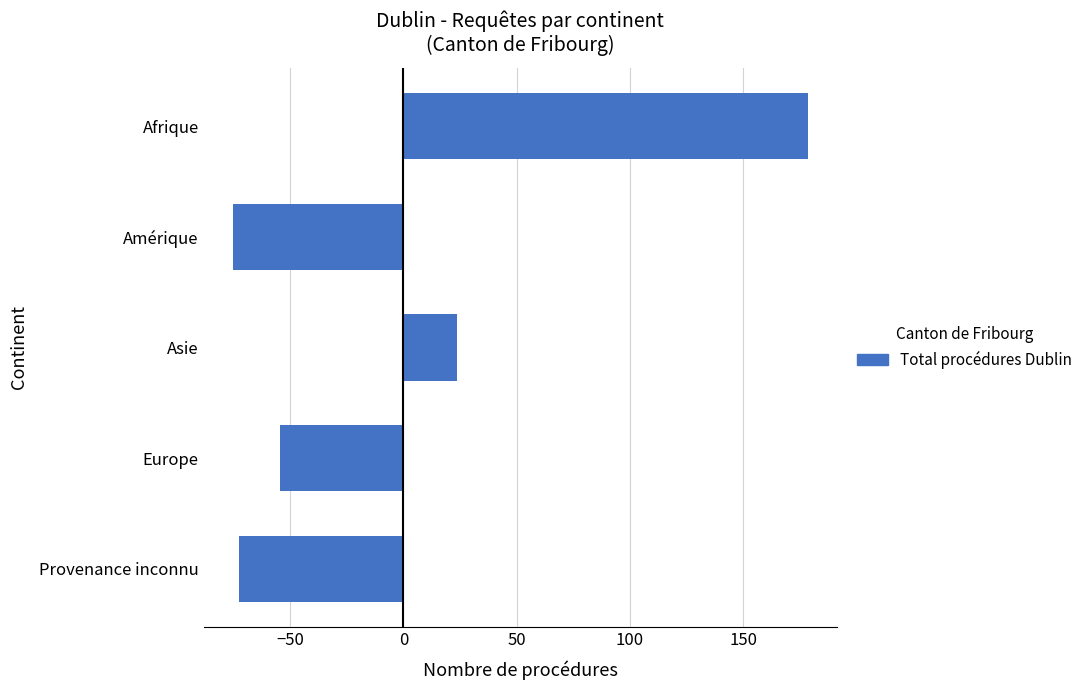

Reading top to bottom, extract all data points from this chart.

Afrique=178.6	Amérique=-75.4	Asie=23.6	Europe=-54.4	Provenance inconnu=-72.4